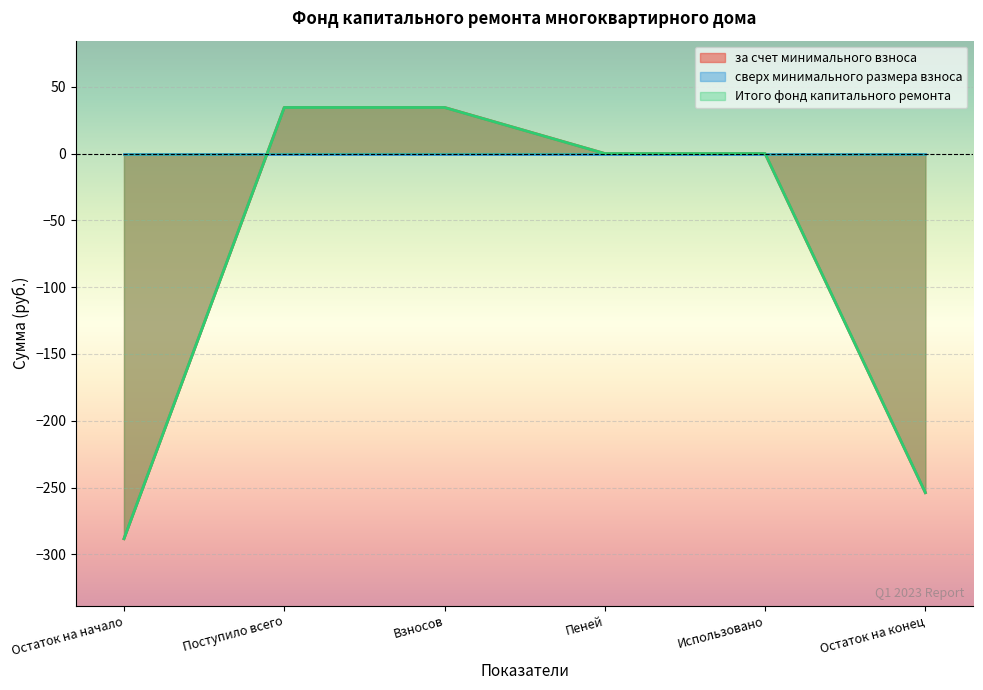

Which has a higher value, Взносов or Остаток на конец?

Взносов